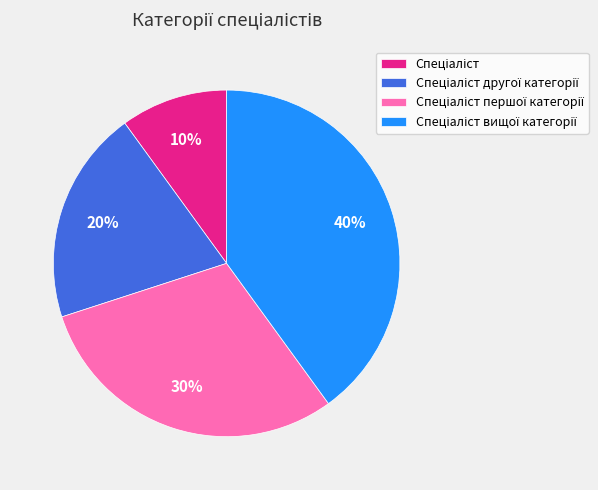

Is there a majority slice in this chart?

No